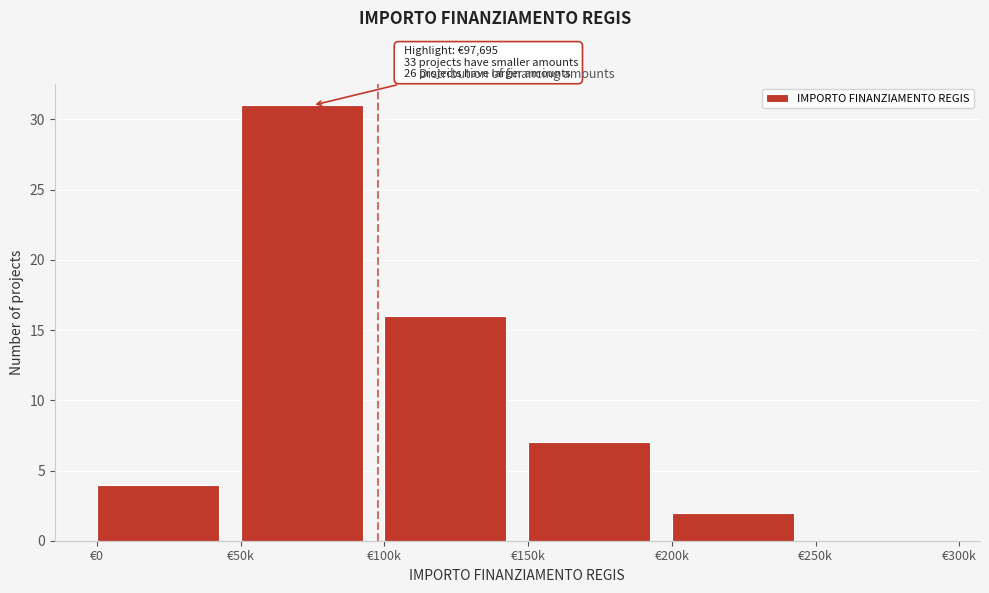

Reading left to right, what are all the values shown in this chart?

€0=4	€50k=31	€100k=16	€150k=7	€200k=2	€250k=0